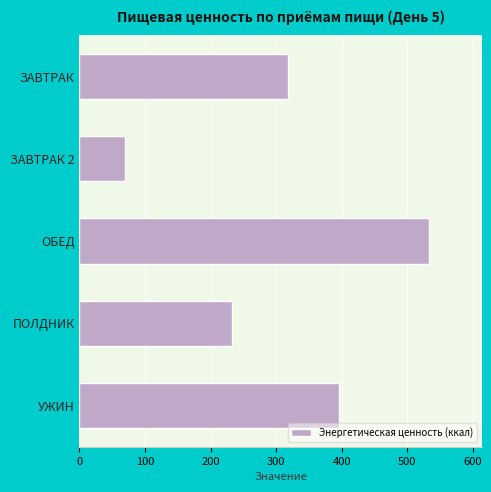

Are the bars horizontal?

Yes